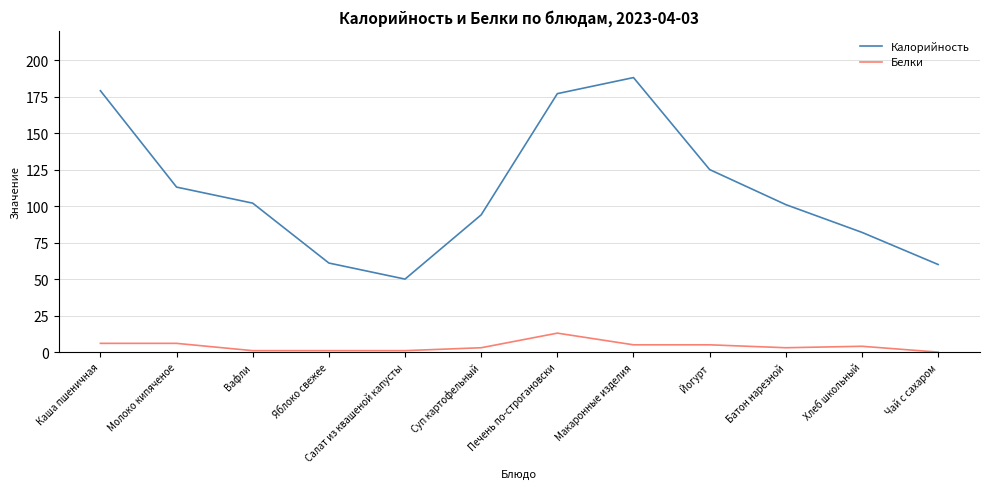

How many series are shown in this chart?

2